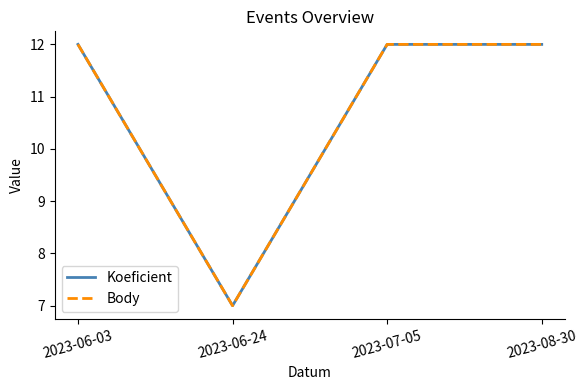

How many interior local valleys does the Body series have?

1